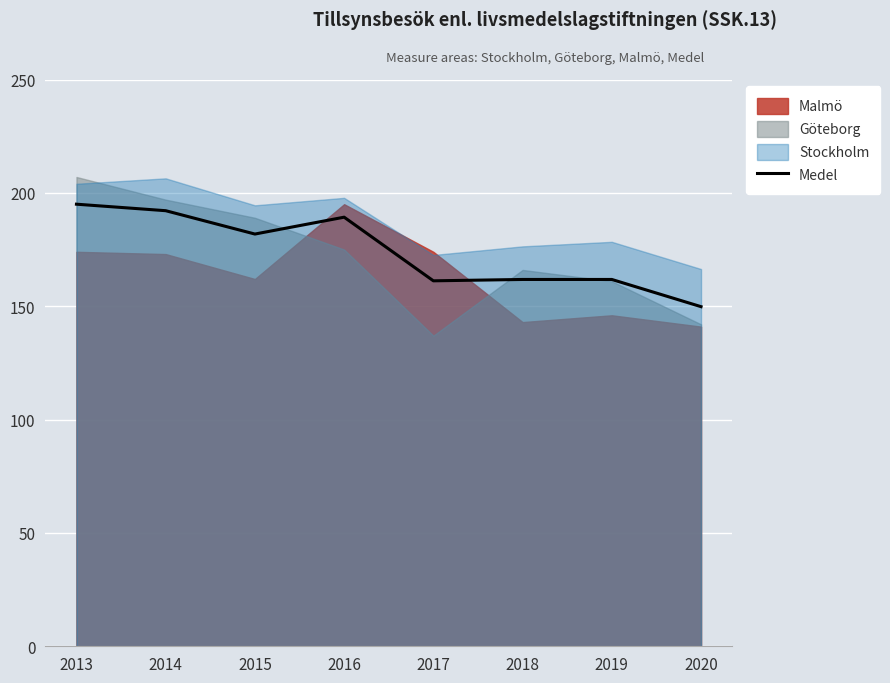

What is the difference between the maximum and minimum values?

45.2